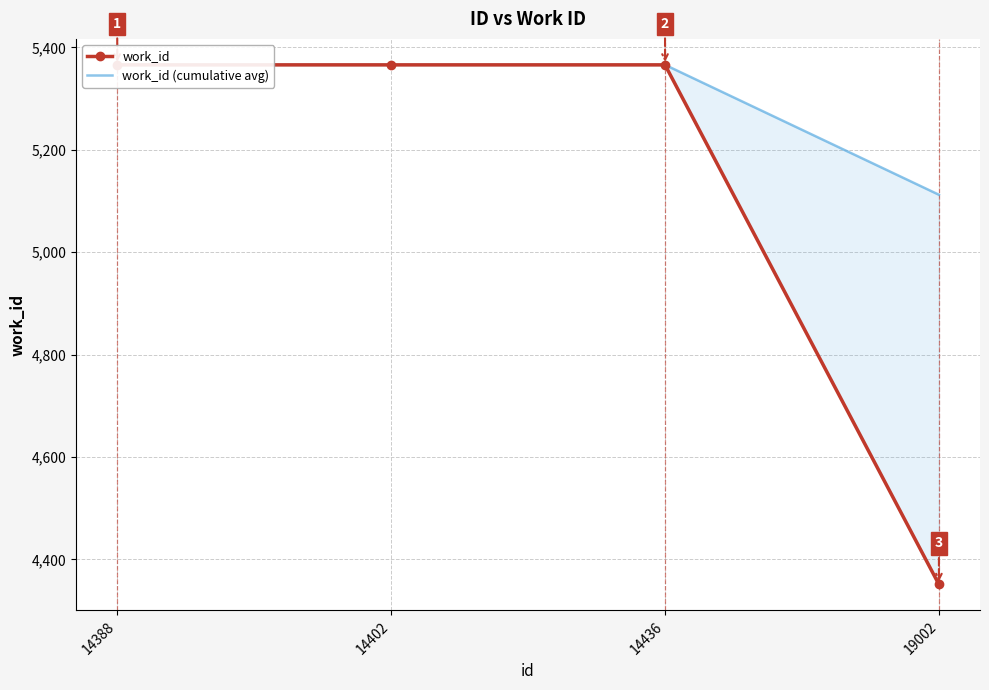

What are all the series names shown in the legend?

work_id, work_id (cumulative avg)